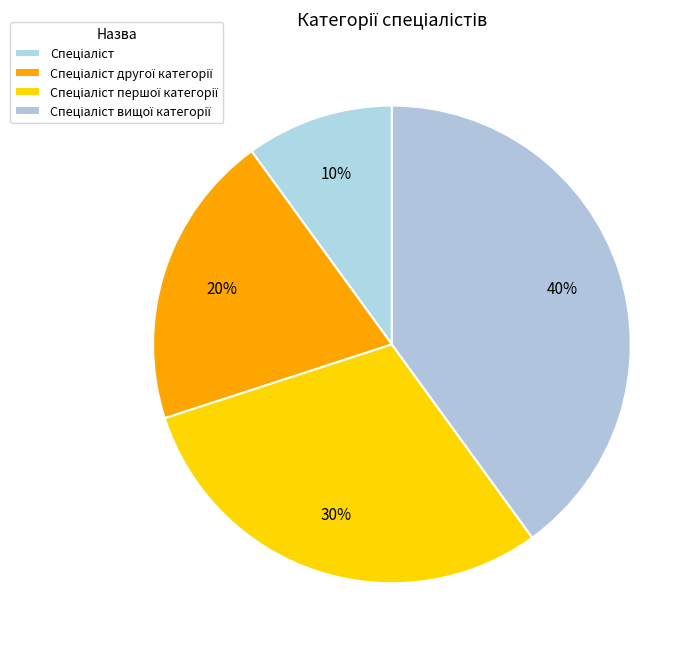

How many slices are in this pie chart?

4